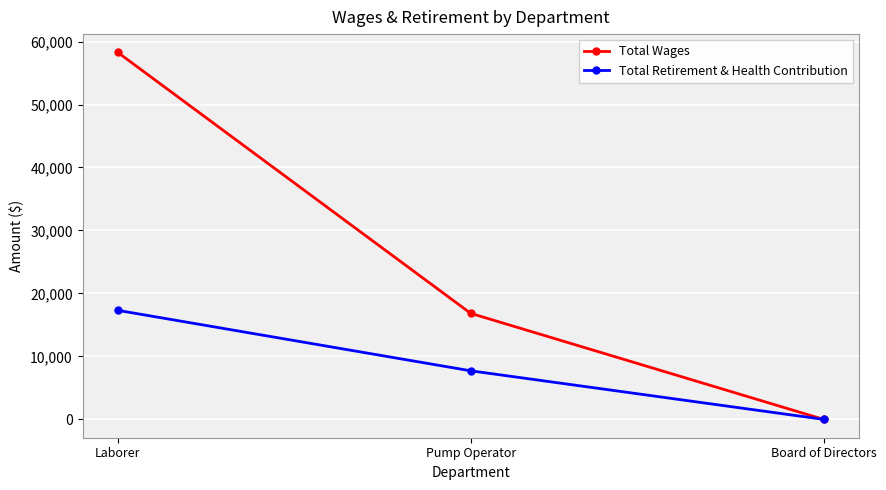

What is the difference between the maximum and minimum values in the Total Wages series?

58268